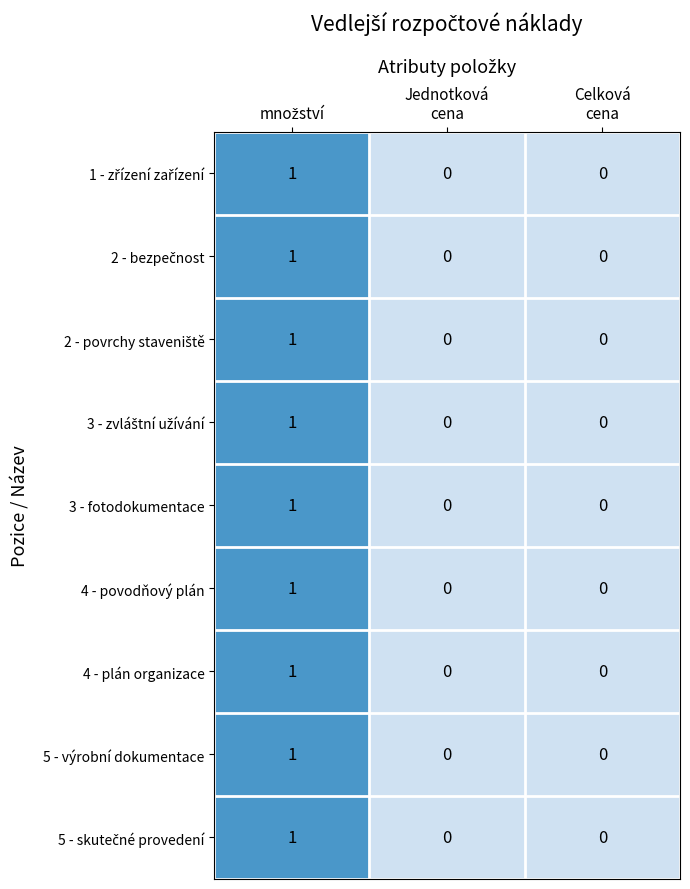

Count the 4 - plán organizace values in the range 0 to 1.

3